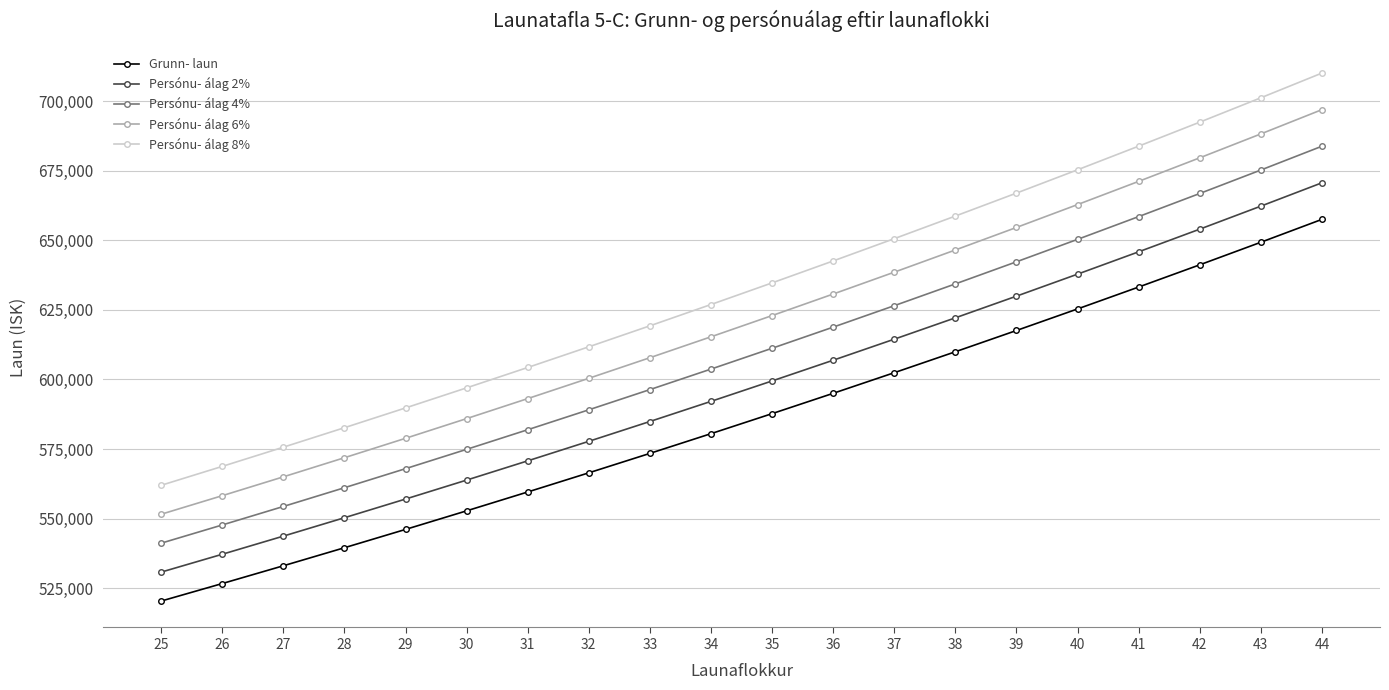

Does the chart display data point markers on the line(s)?

Yes